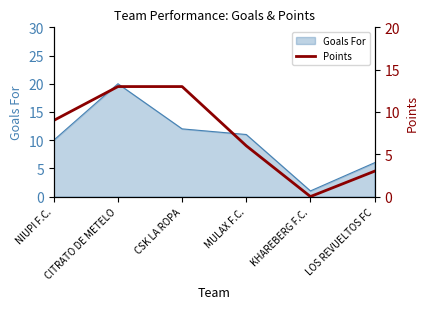

The Goals For series shows 2 at KHAREBERG F.C.. True or false?

False